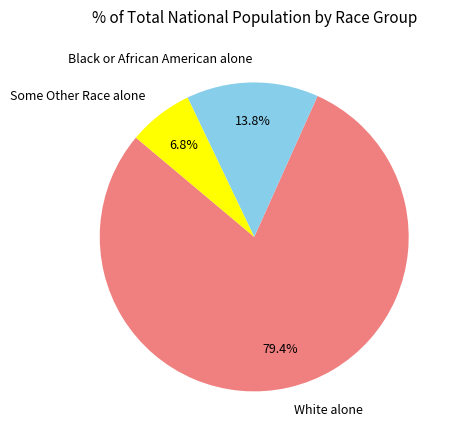

True or false: Black or African American alone accounts for 2% of the total.

False